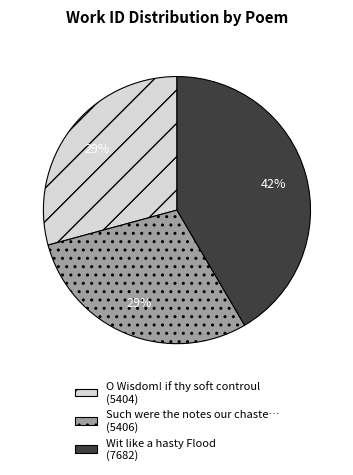

To the nearest percent, what is the average slice percentage?

33%